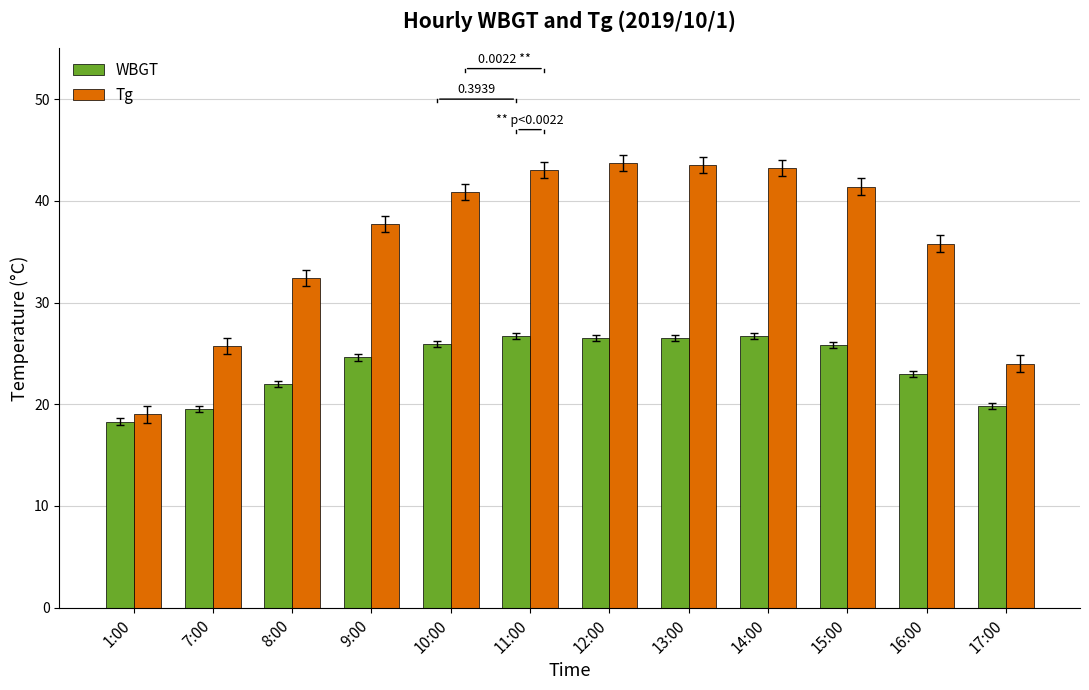

Rank the series by their maximum value, from lowest to highest.

WBGT, Tg